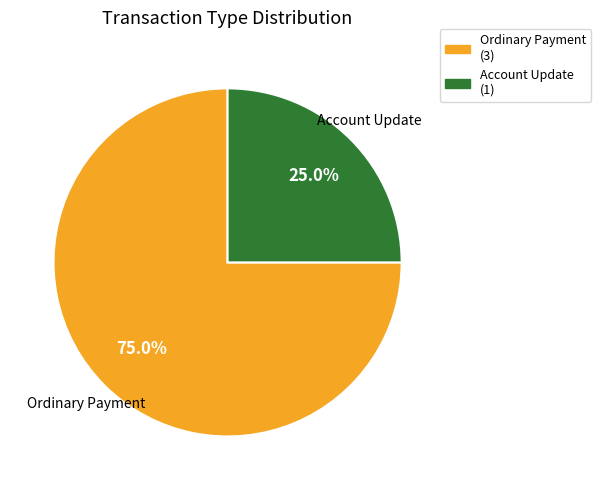

Is it true that Account Update is 25% of the pie?

True